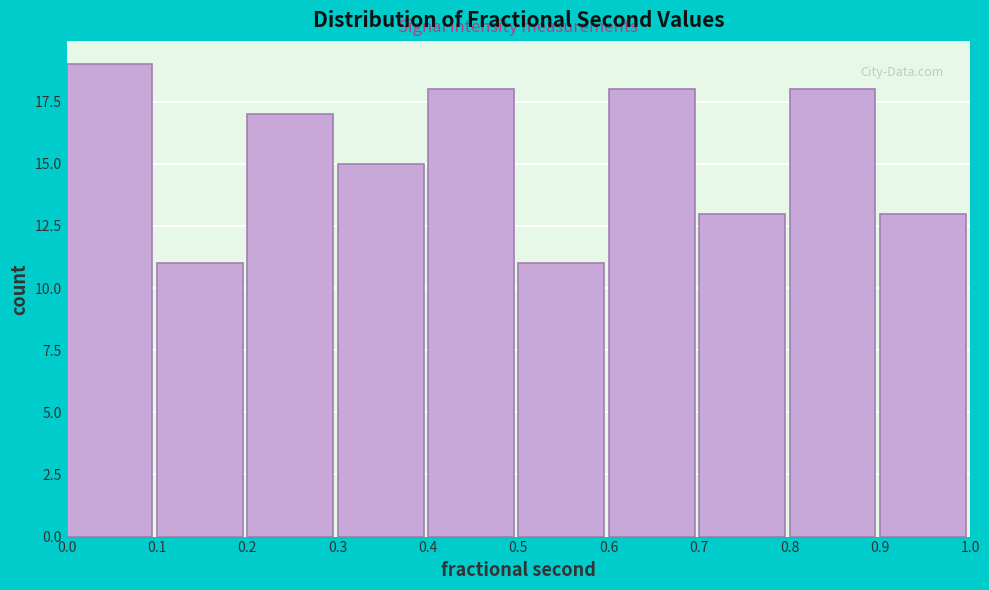

Reading left to right, transcribe this chart: for each bar, give the range it covers on the x-axis and its height. The values are not printed on the chart, so give them approximately, as read against the axis.

0.0 to 0.1: 19
0.1 to 0.2: 11
0.2 to 0.3: 17
0.3 to 0.4: 15
0.4 to 0.5: 18
0.5 to 0.6: 11
0.6 to 0.7: 18
0.7 to 0.8: 13
0.8 to 0.9: 18
0.9 to 1.0: 13